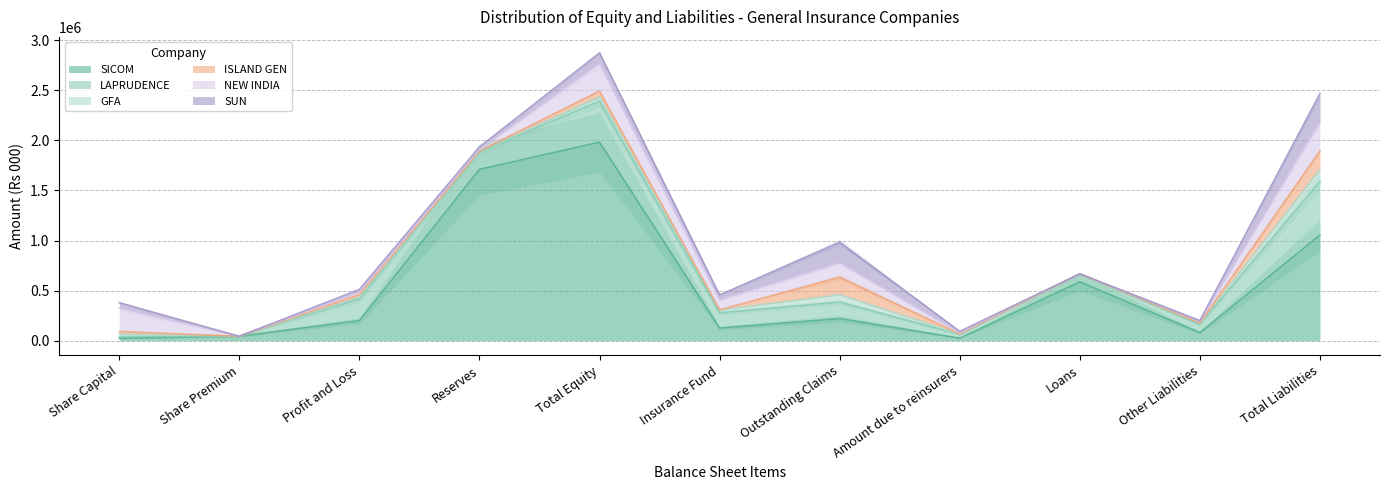

What position from the right is Amount due to reinsurers?

4